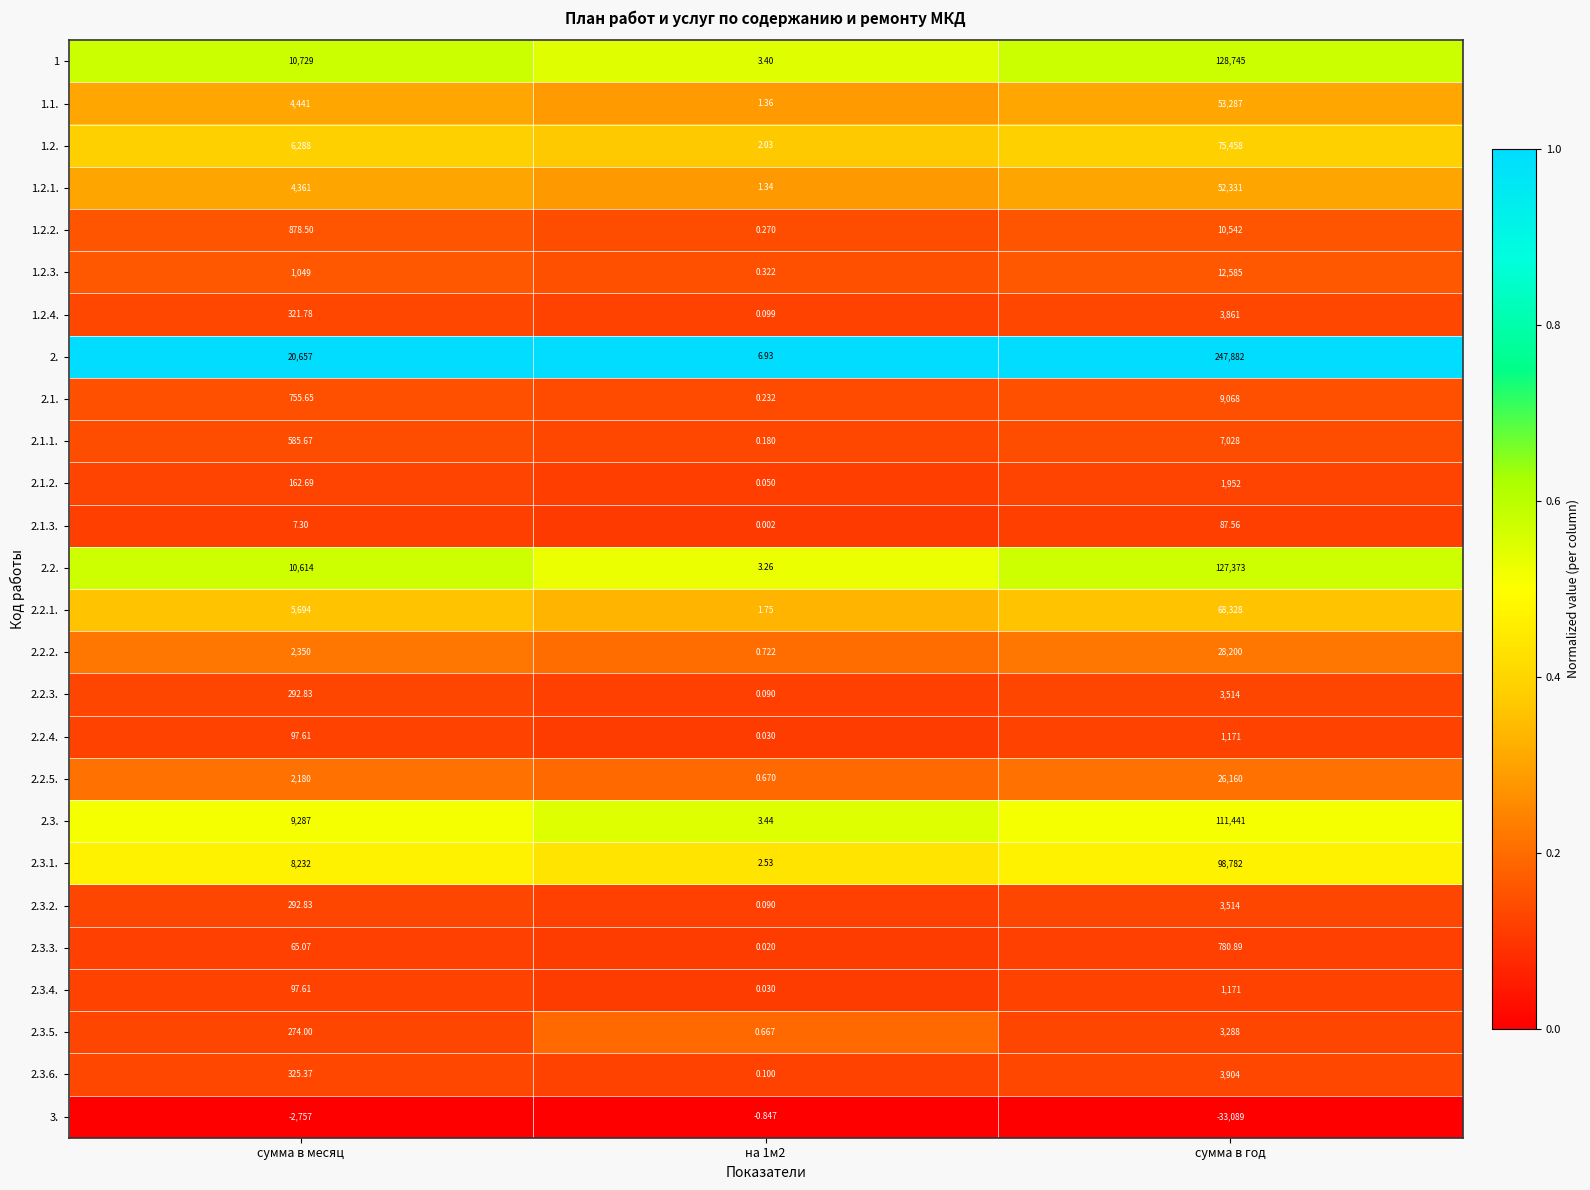

Which label corresponds to the largest value in the chart?

сумма в год